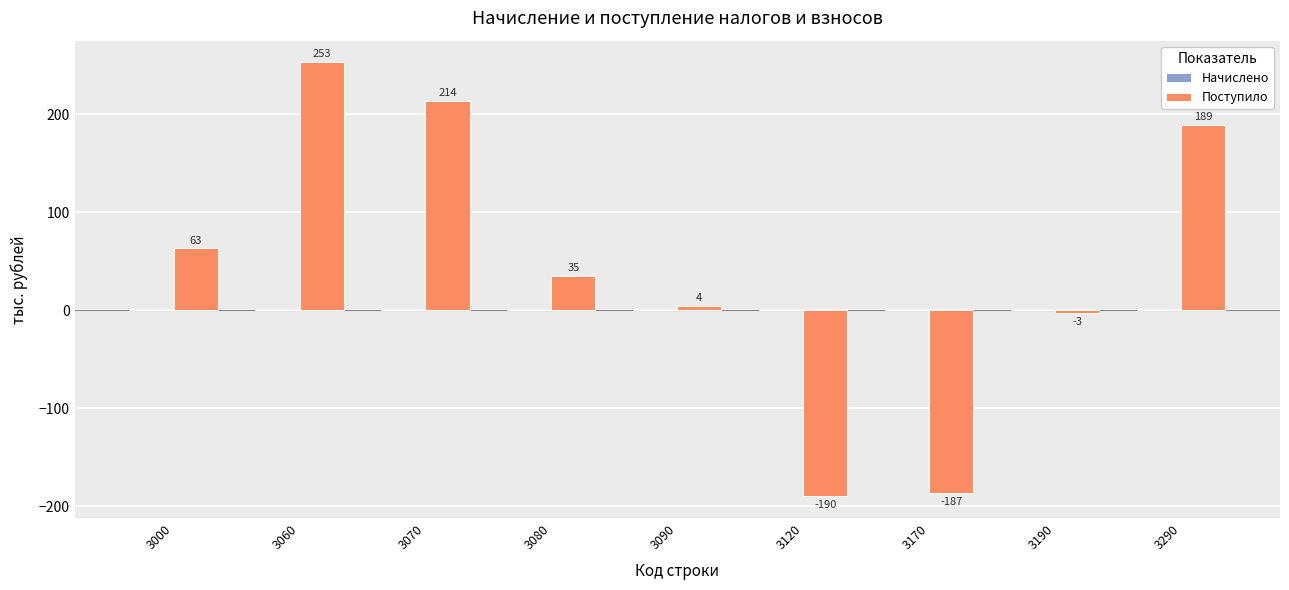

How many bars are there in total?

9